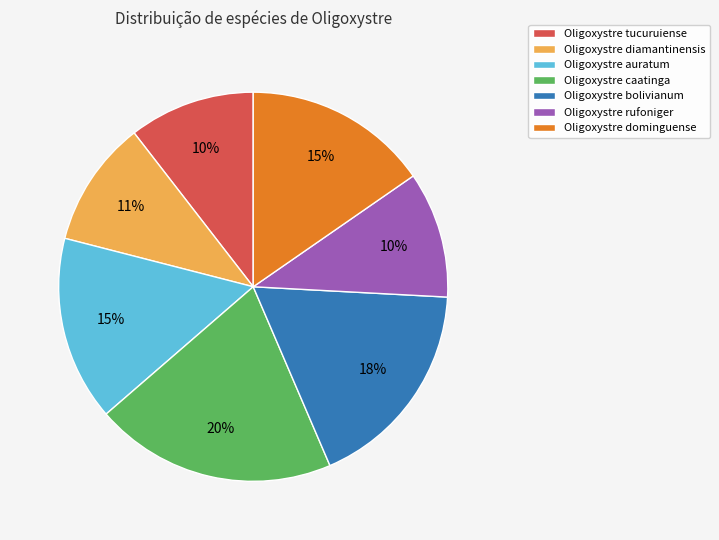

What percentage is the Oligoxystre tucuruiense slice, to the nearest percent?

10%